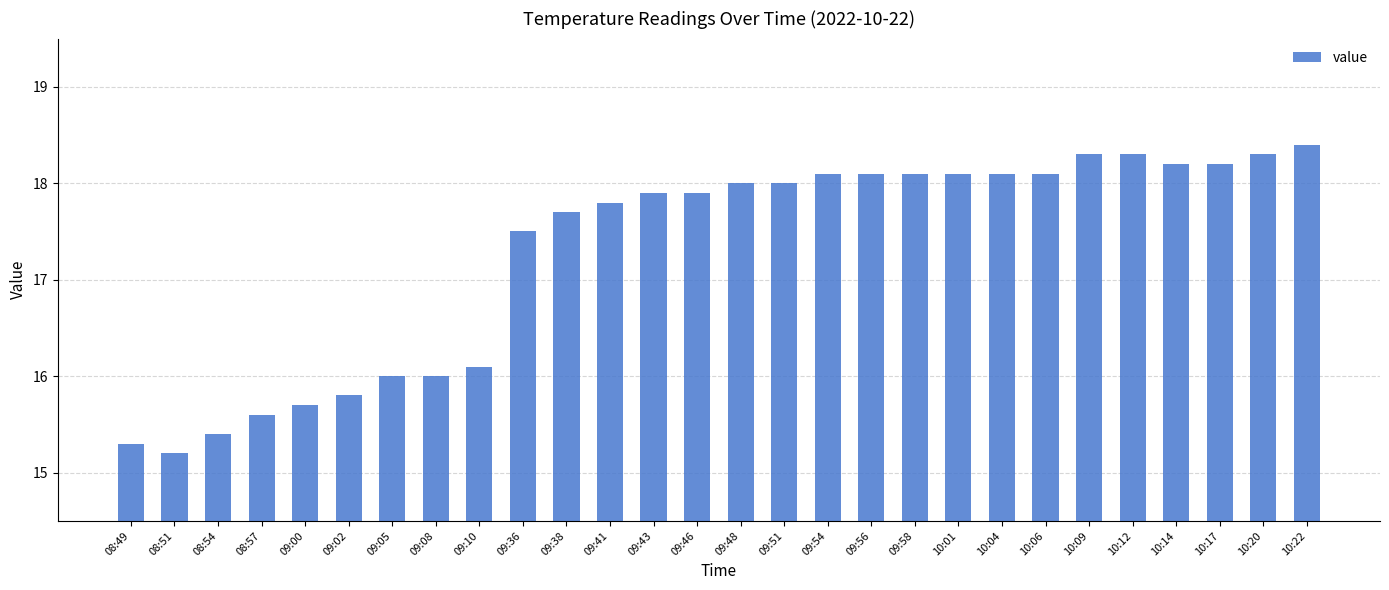

Does the chart contain any negative values?

No